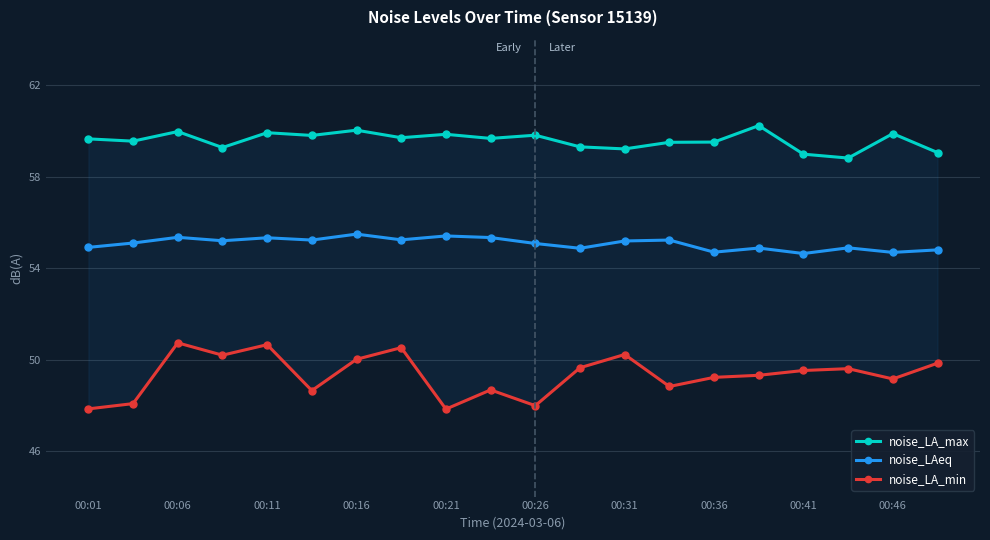

Is it true that noise_LAeq equals 54.6 at 00:41?

True